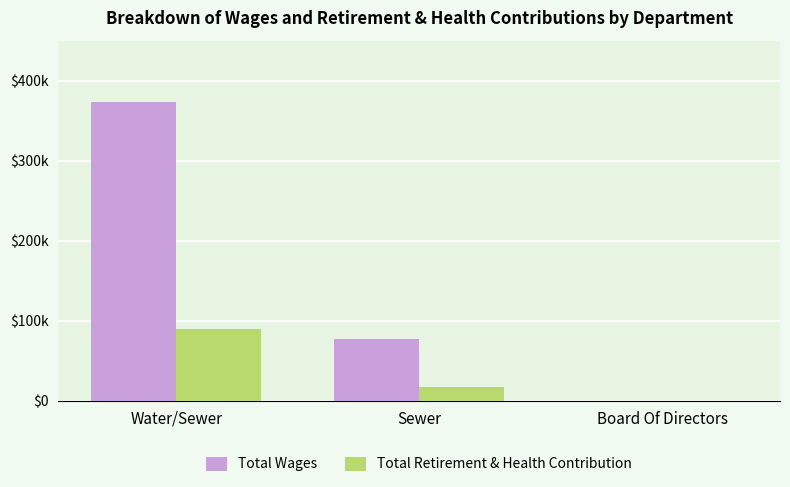

At which label is Total Retirement & Health Contribution closest to 44612?

Sewer